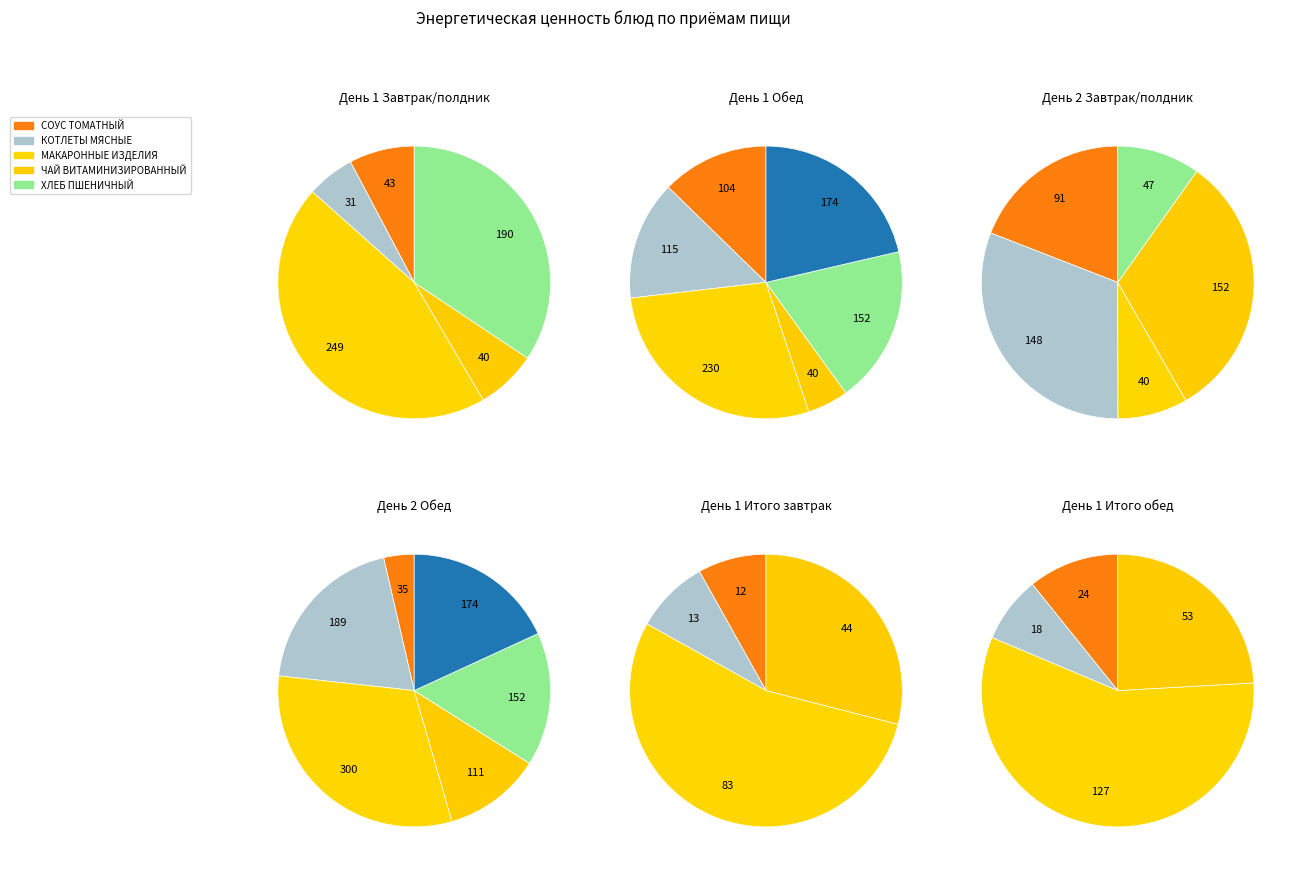

Is the sum of 0 and 1 greater than half?

Yes